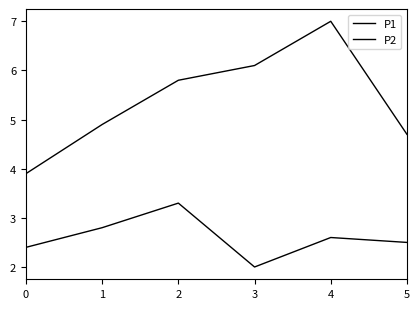

Which has a higher value, 2 or 0?

2